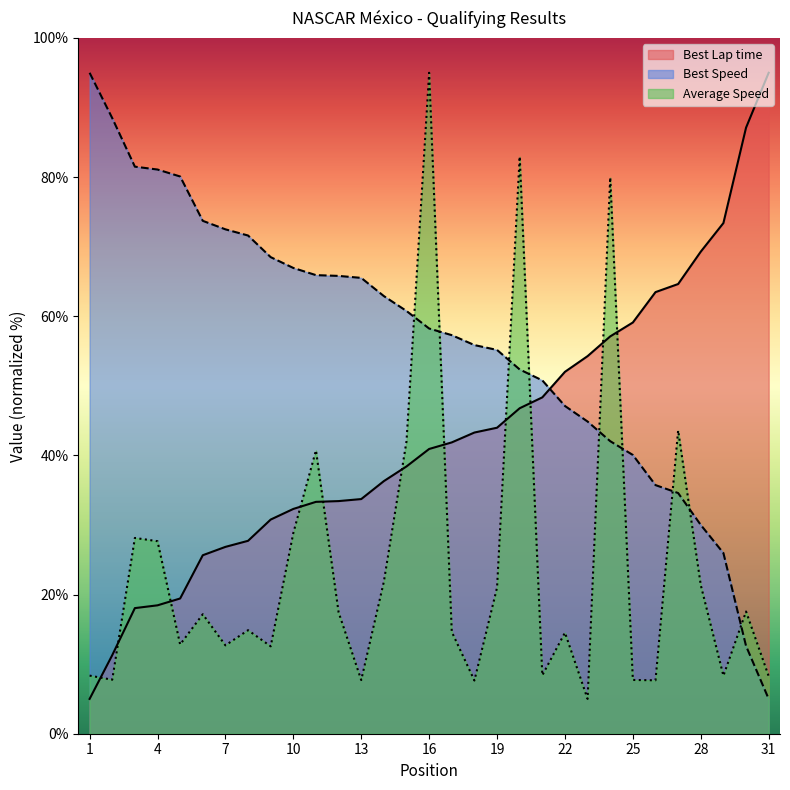

Where does the Best Speed series first go above 58?

1